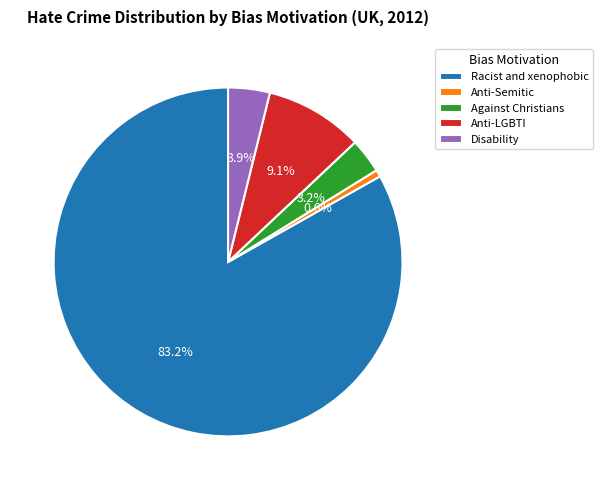

To the nearest percent, what is the difference between the largest and smallest slice percentages?

83%